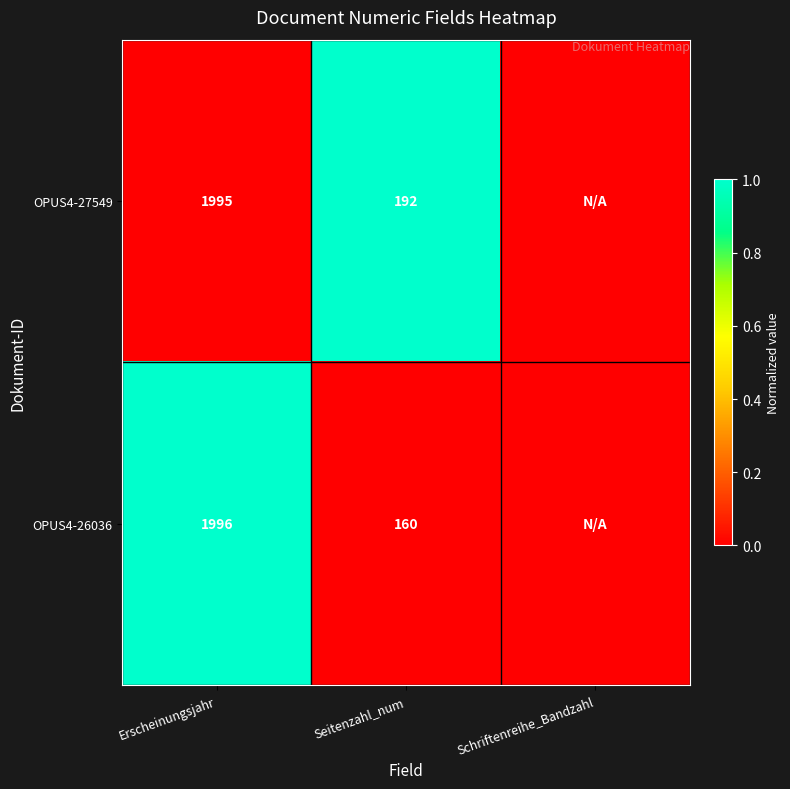

Between Schriftenreihe_Bandzahl and Seitenzahl_num, which is larger?

Seitenzahl_num